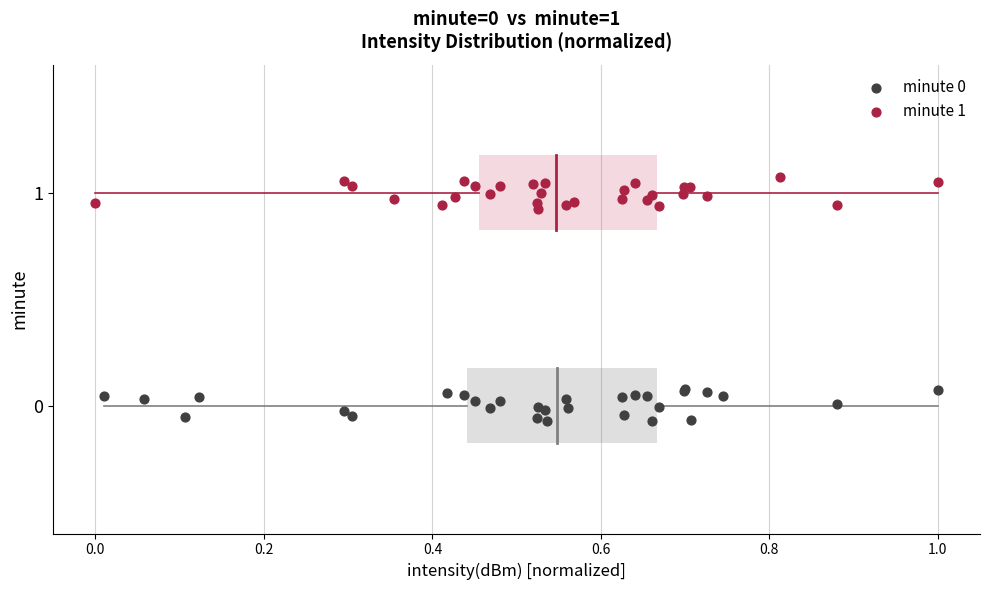

Which series reaches the maximum Y coordinate?

minute 1